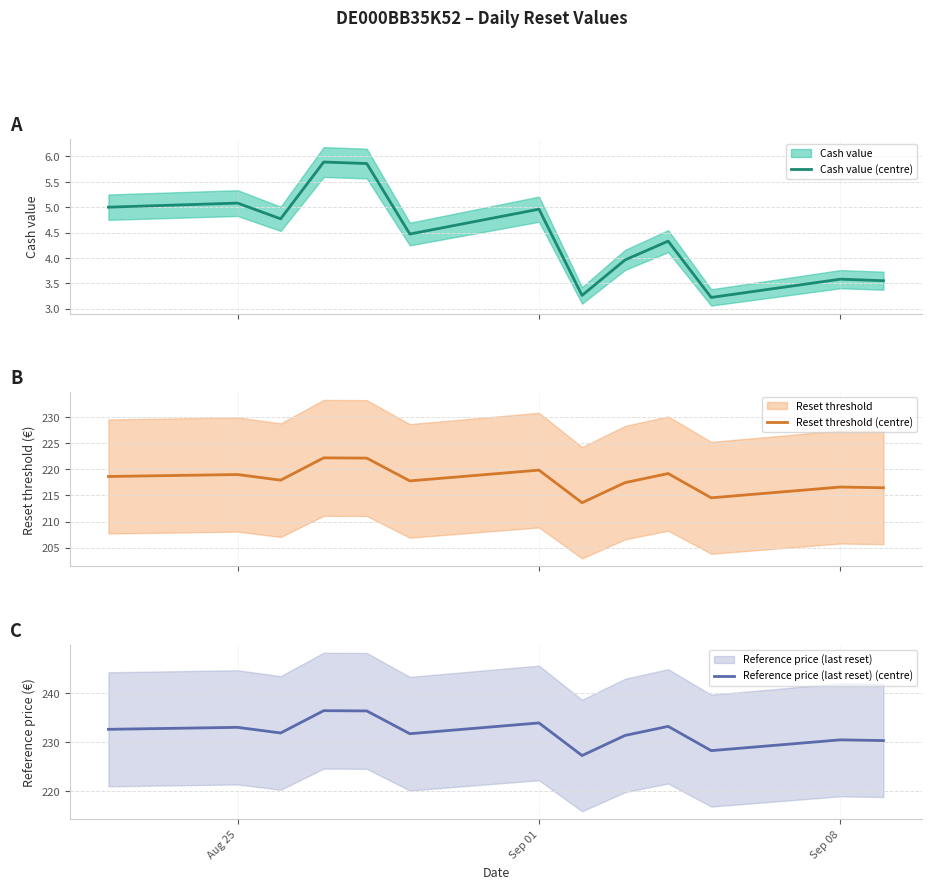

What are all the series names shown in the legend?

Cash value (centre), Reset threshold (centre), Reference price (last reset) (centre)